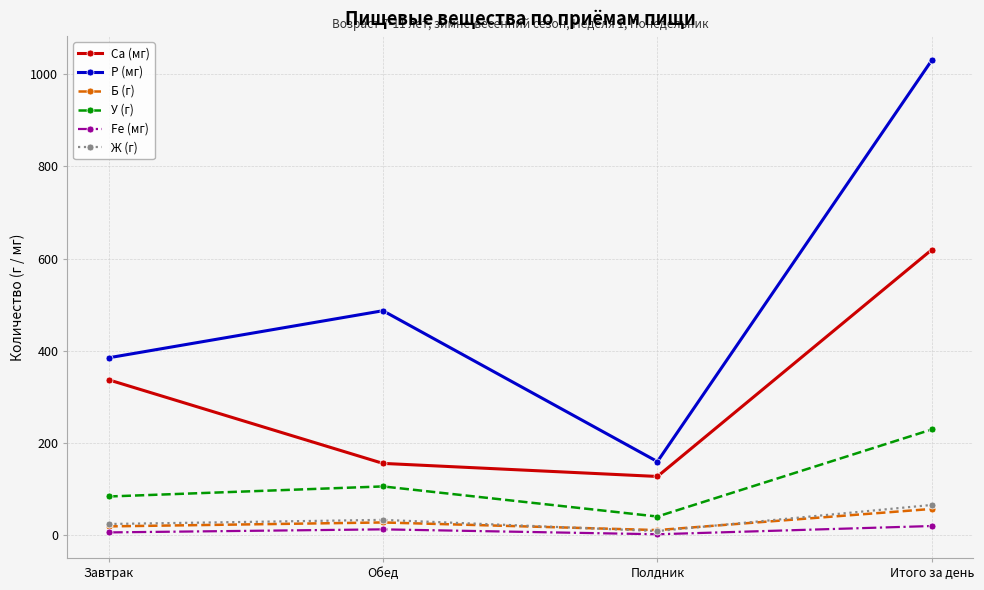

At which category does the chart reach its peak across all series?

Итого за день